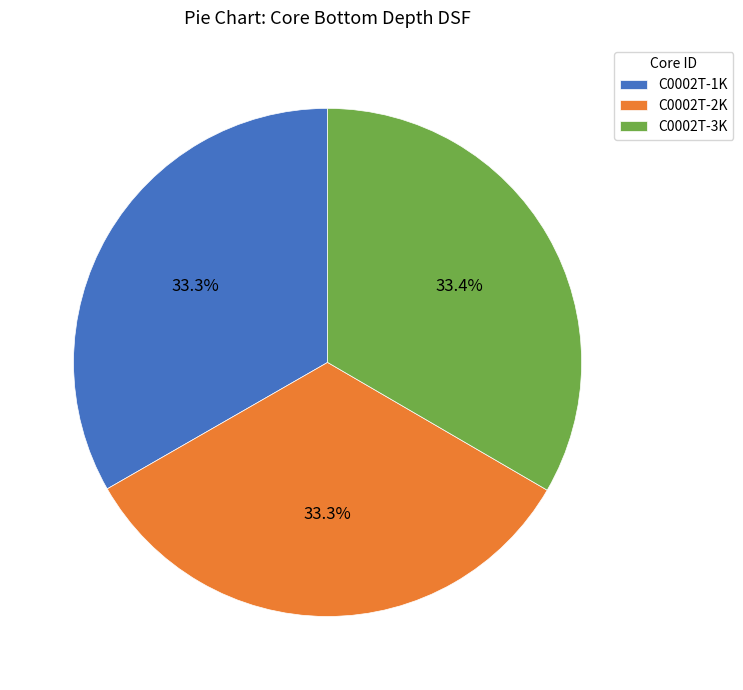

Approximately how many times larger is the value at C0002T-2K compared to C0002T-1K?

1.0